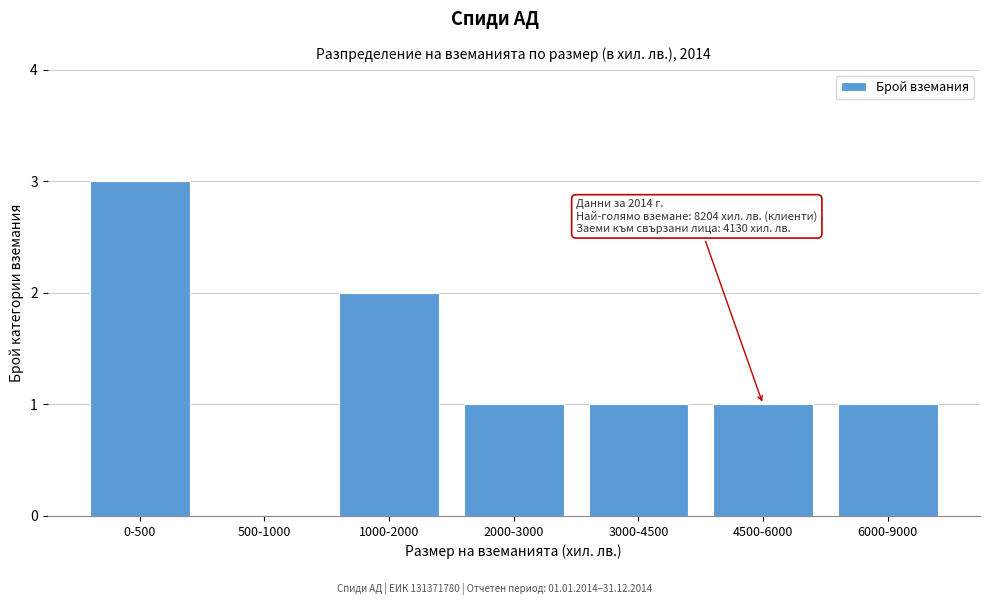

Reading left to right, what are all the values shown in this chart?

0-500=3	500-1000=0	1000-2000=2	2000-3000=1	3000-4500=1	4500-6000=1	6000-9000=1